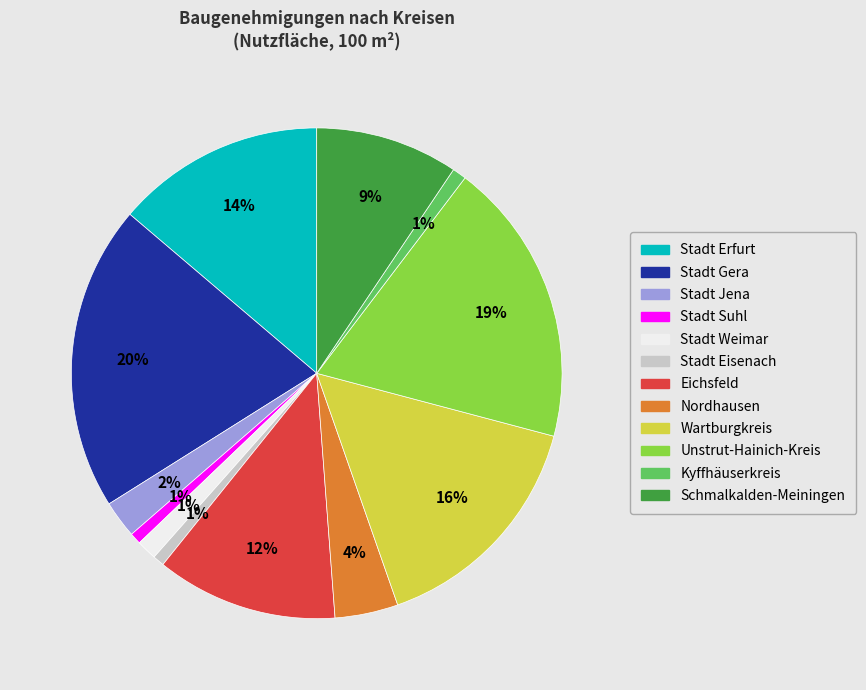

To the nearest percent, what is the difference between the Kyffhäuserkreis and Stadt Erfurt slice percentages?

13%